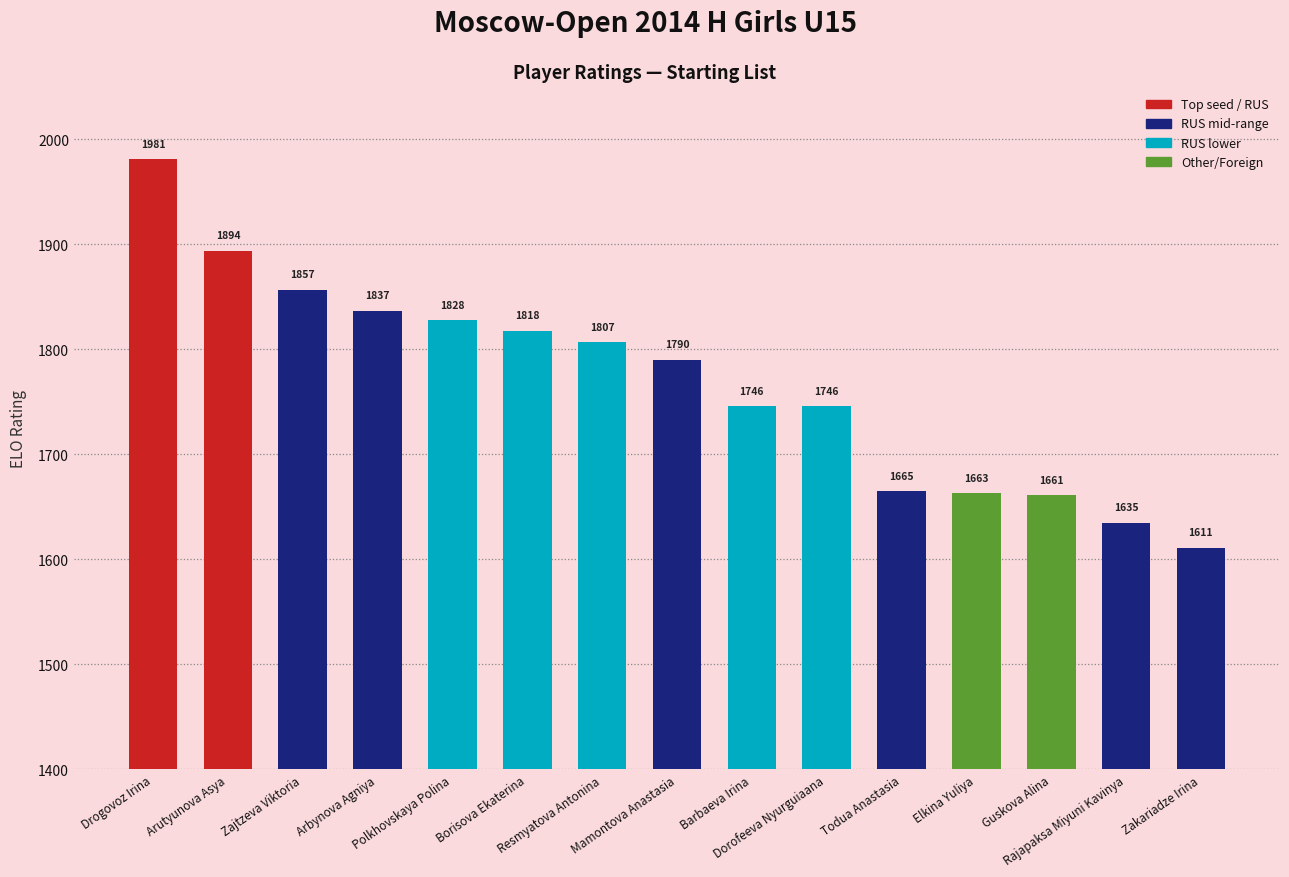

What is the label of the 8th bar from the right?

Mamontova Anastasia